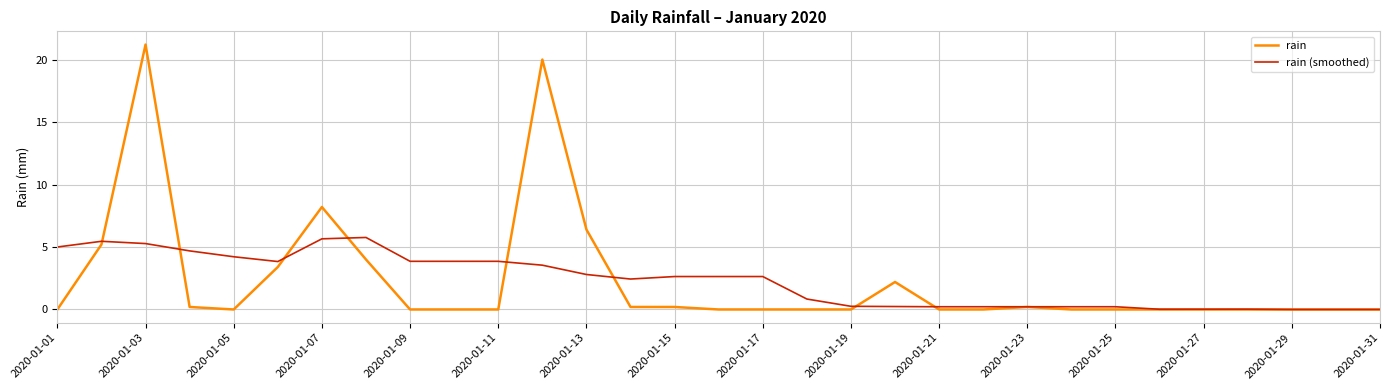

Which series has the largest range (max minus min)?

rain